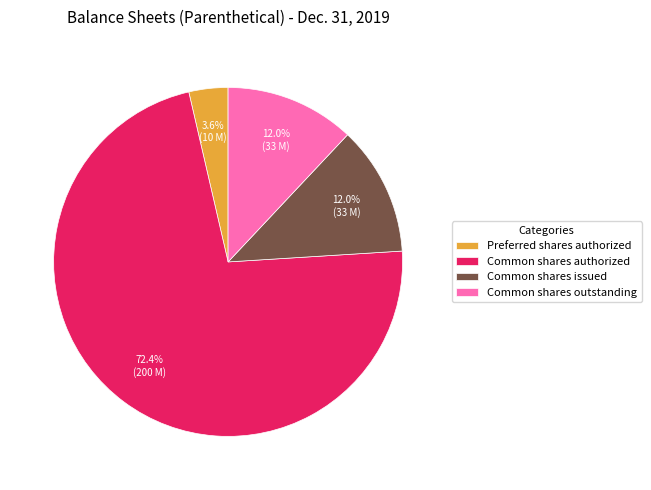

To the nearest percent, what is the difference between the largest and smallest slice percentages?

69%